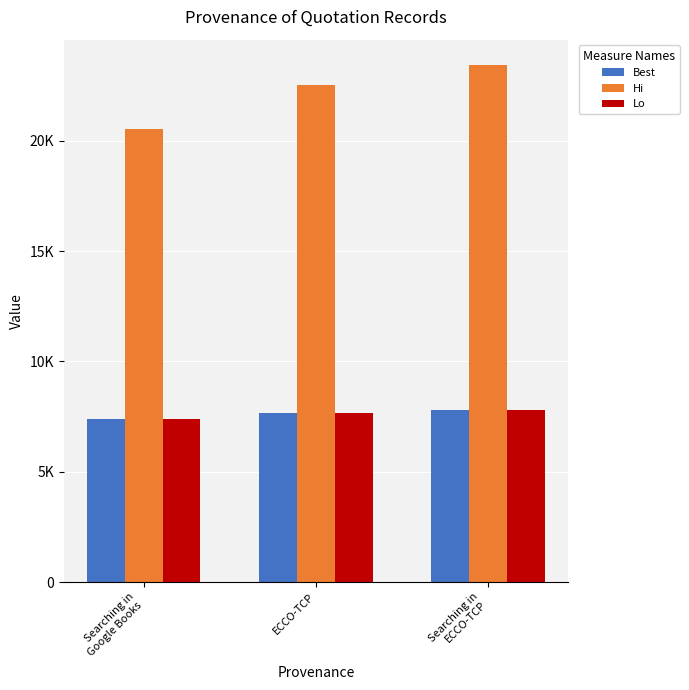

What is the sum of the Hi values at Searching in
Google Books and Searching in
ECCO-TCP?

43960